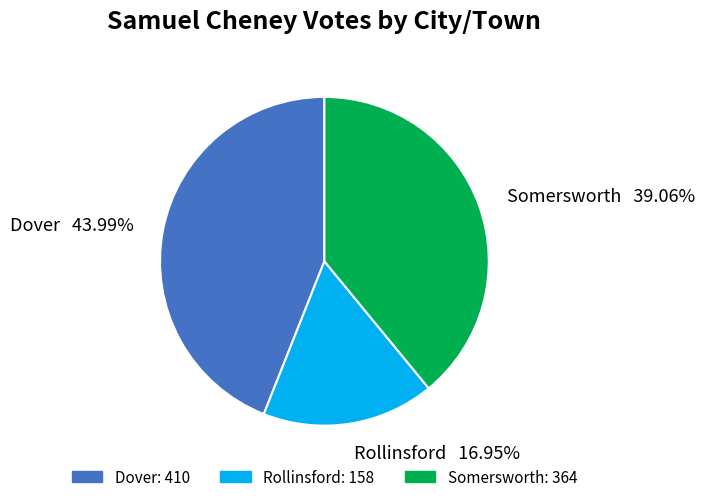

Count the number of slices in the pie.

3